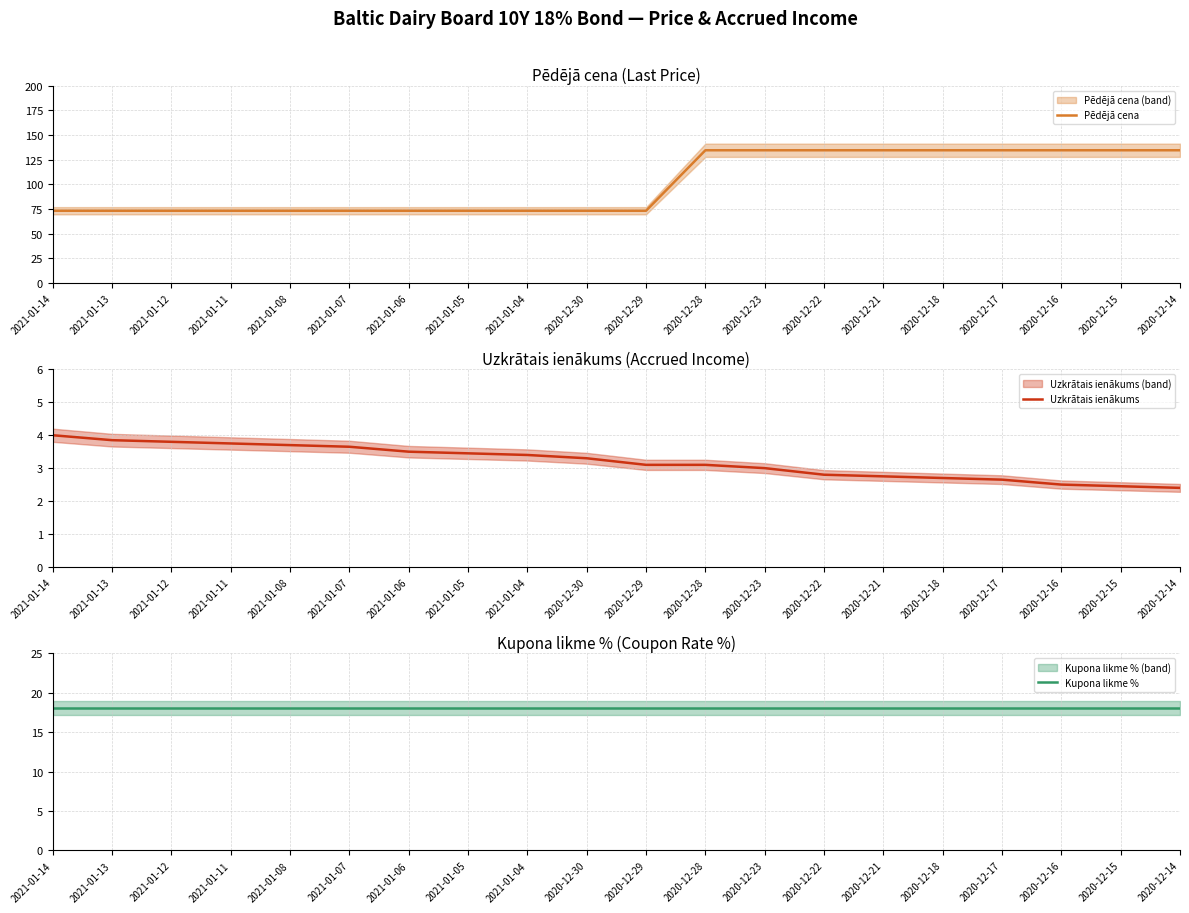

List the labels in order of Uzkrātais ienākums value, largest first.

2021-01-14, 2021-01-13, 2021-01-12, 2021-01-11, 2021-01-08, 2021-01-07, 2021-01-06, 2021-01-05, 2021-01-04, 2020-12-30, 2020-12-29, 2020-12-28, 2020-12-23, 2020-12-22, 2020-12-21, 2020-12-18, 2020-12-17, 2020-12-16, 2020-12-15, 2020-12-14